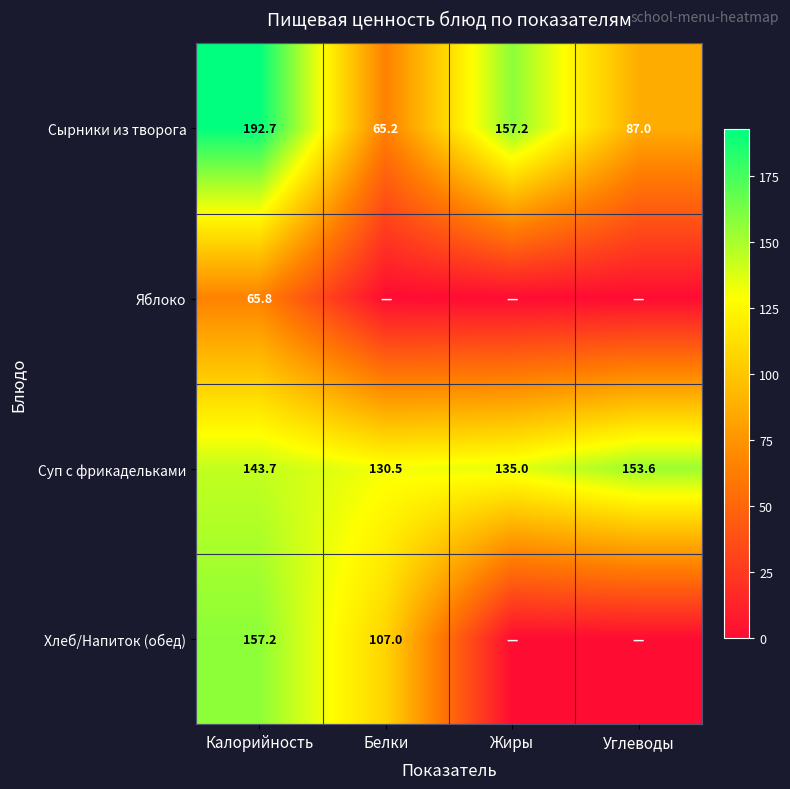

What is the difference between the second highest and minimum values in the Суп с фрикадельками series?

13.2